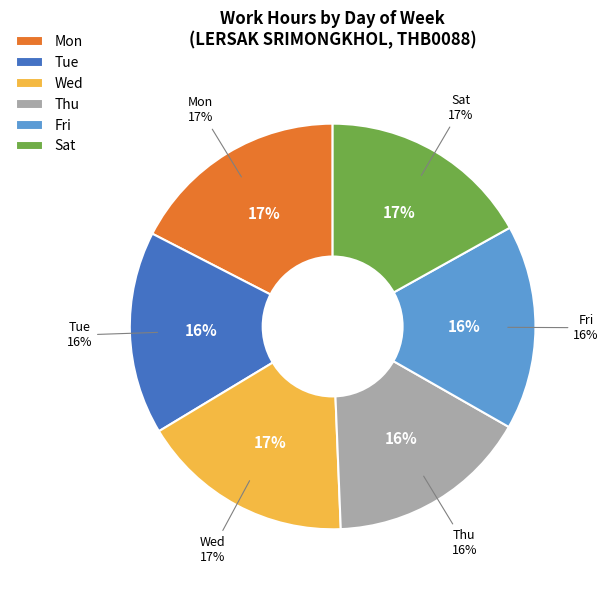

Between Thu and Fri, which is larger?

Thu